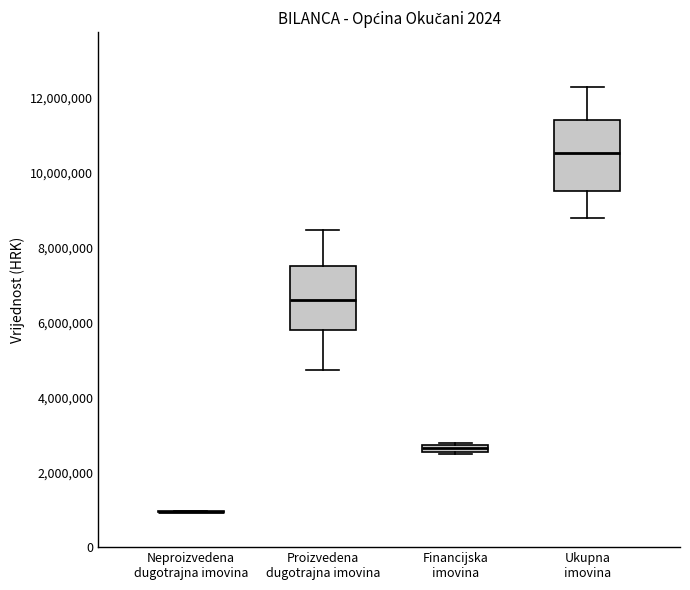

Where is the lower edge of the box for Ukupna imovina on the y-axis? The values are not printed on the chart, so give them approximately, as read against the axis.

9600000